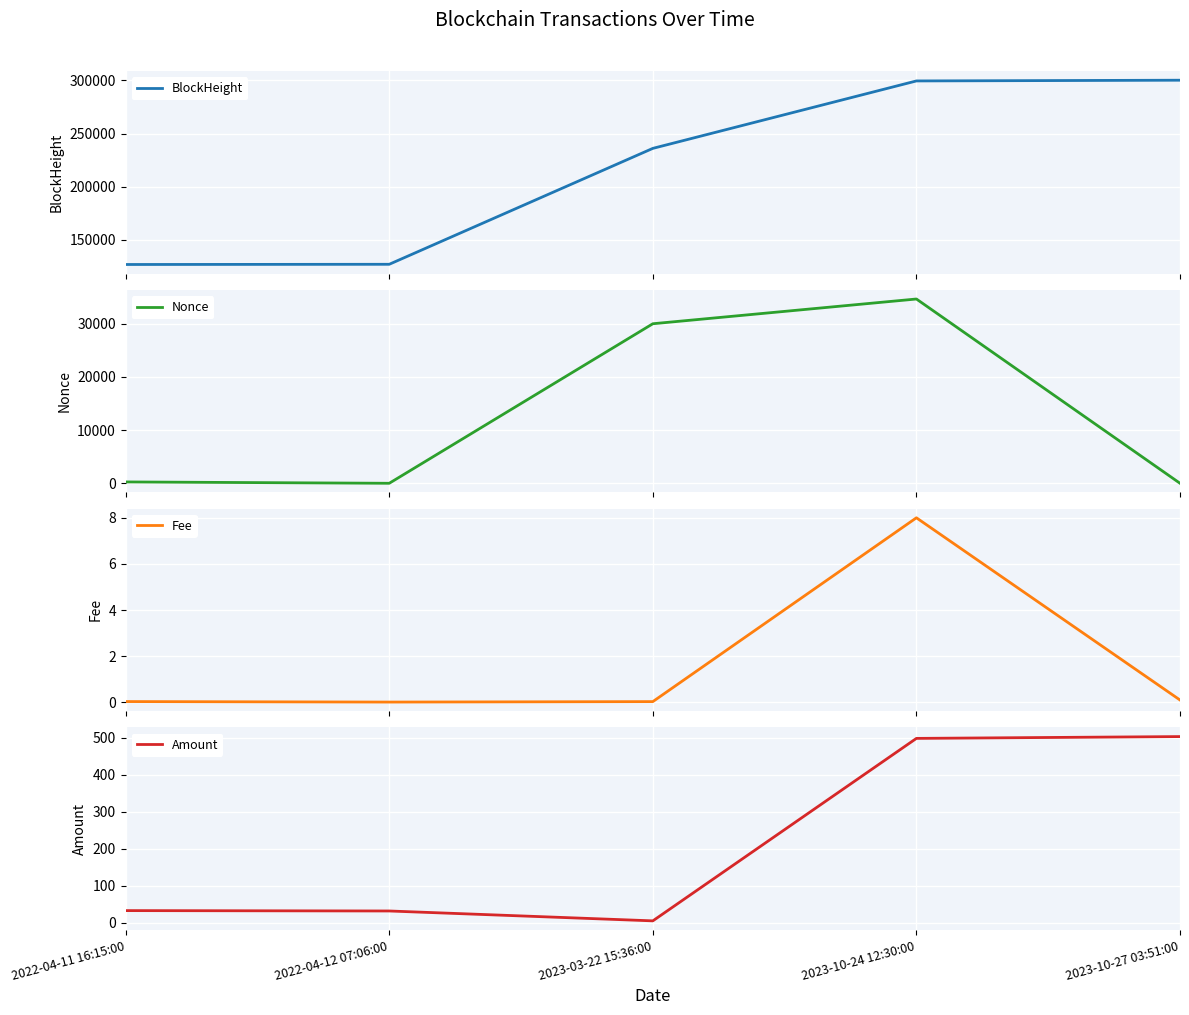

What is the difference between the second highest and second lowest values in the BlockHeight series?

172261